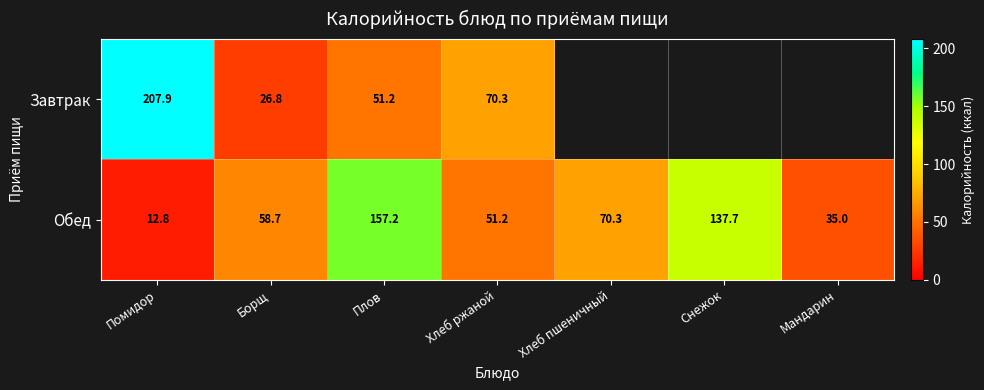

What is the minimum value shown in the chart?

12.8